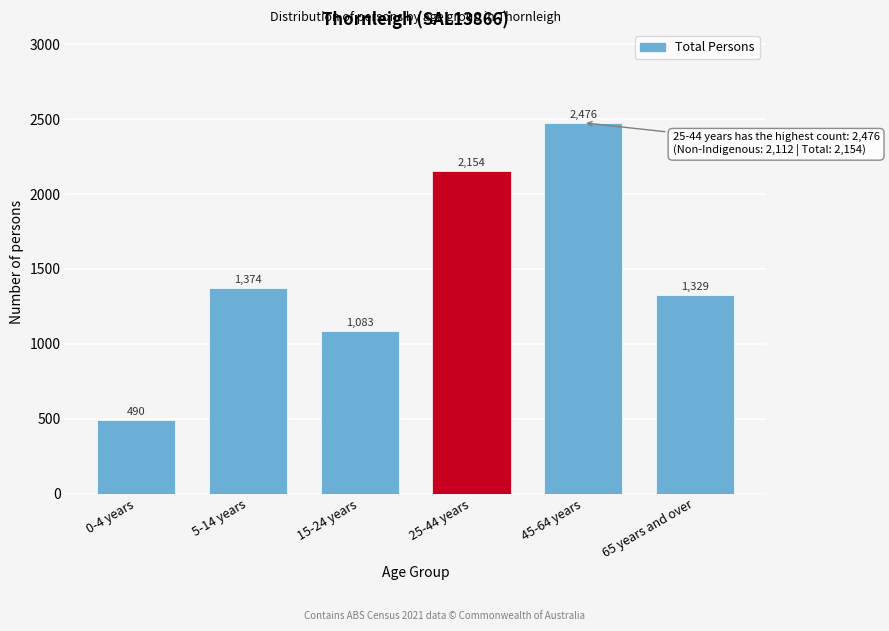

Reading right to left, transcribe all the data shown in this chart.

1329	2476	2154	1083	1374	490